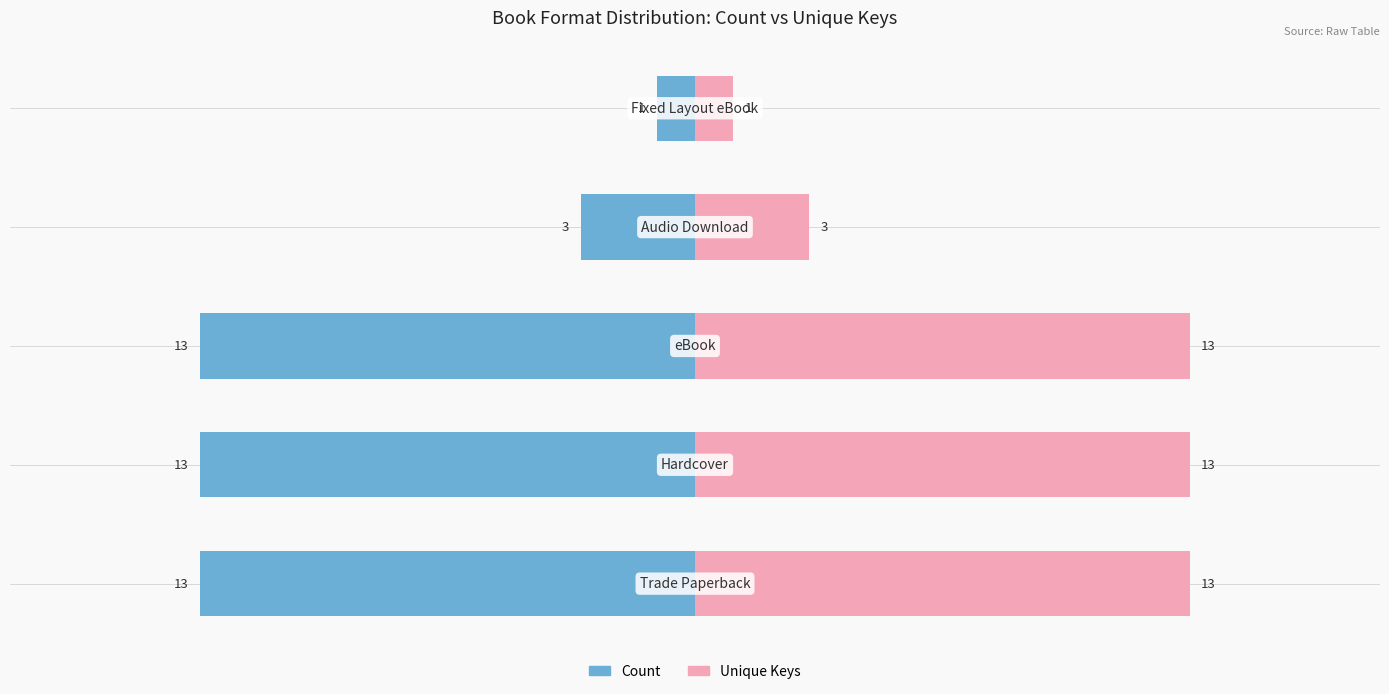

What is the value of the Unique Keys bar at the 3rd from the left?

13